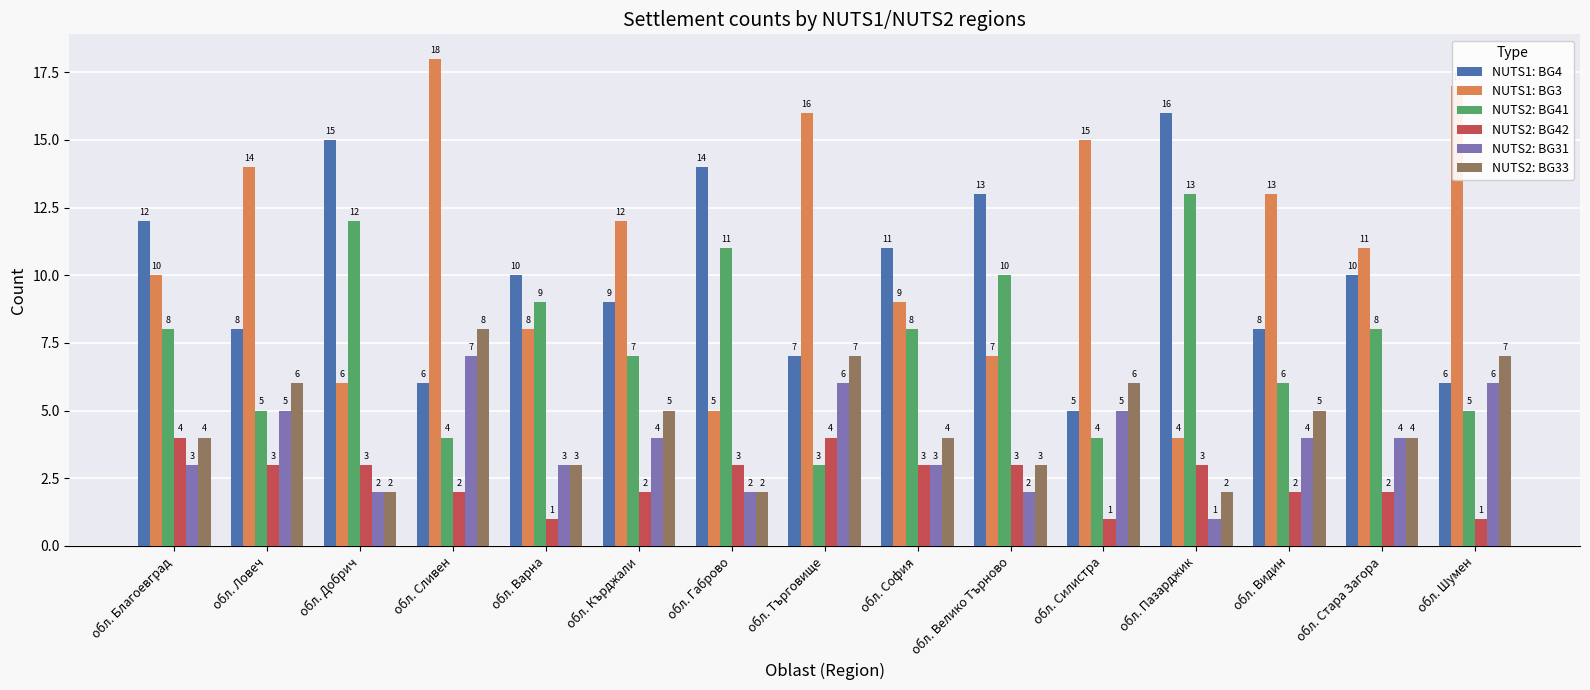

What position from the left is обл. Търговище?

8